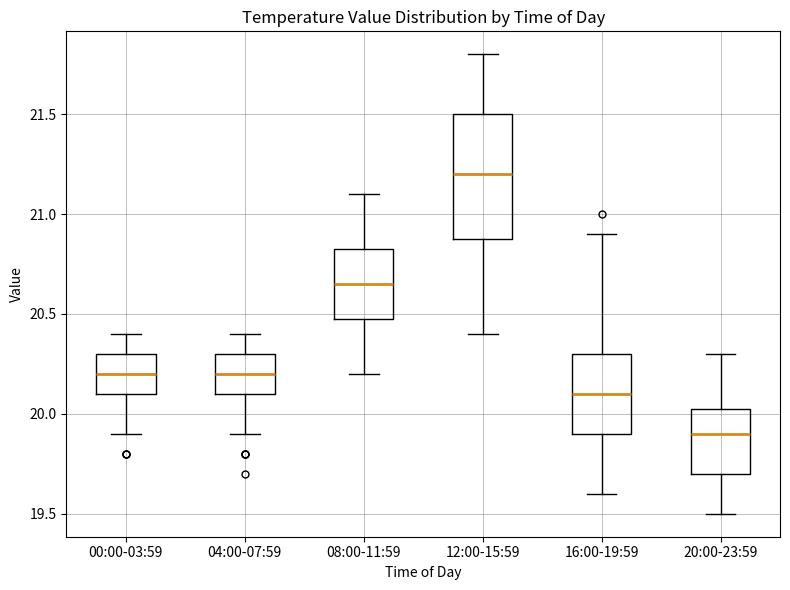

Where is the lower edge of the box for 12:00-15:59 on the y-axis? The values are not printed on the chart, so give them approximately, as read against the axis.

20.90